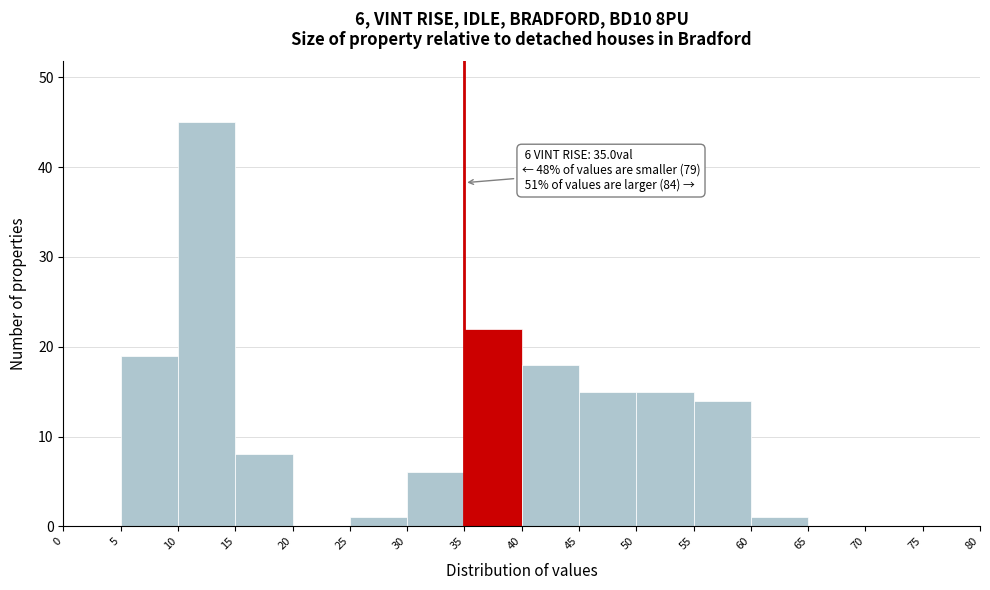

Over which range of the x-axis is the bar tallest?

10 to 15